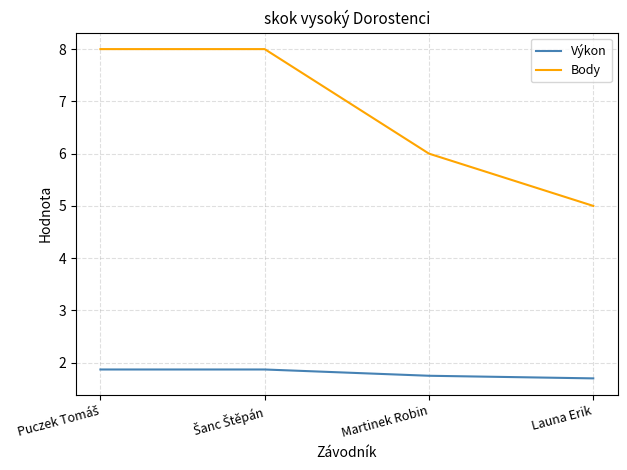

True or false: Výkon and Body intersect in this chart.

False